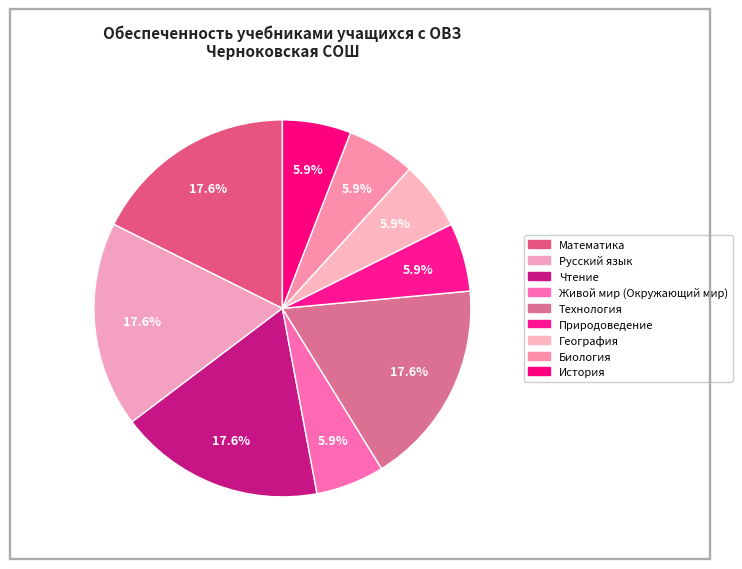

Rank the categories by value from lowest to highest.

Живой мир (Окружающий мир), Природоведение, География, Биология, История, Математика, Русский язык, Чтение, Технология